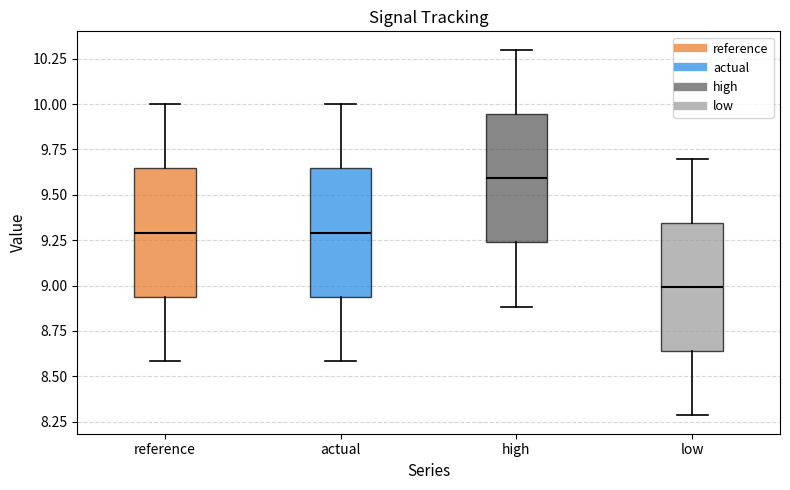

Which box has the highest median line?

high